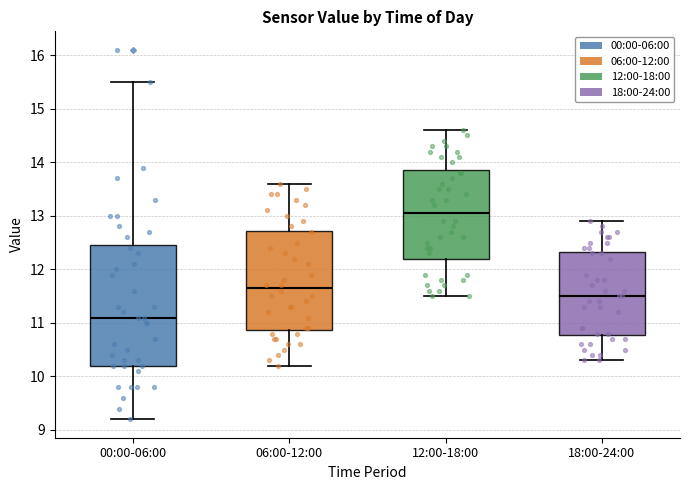

Comparing the boxes themselves (not the whiskers), which one is the tallest?

00:00-06:00